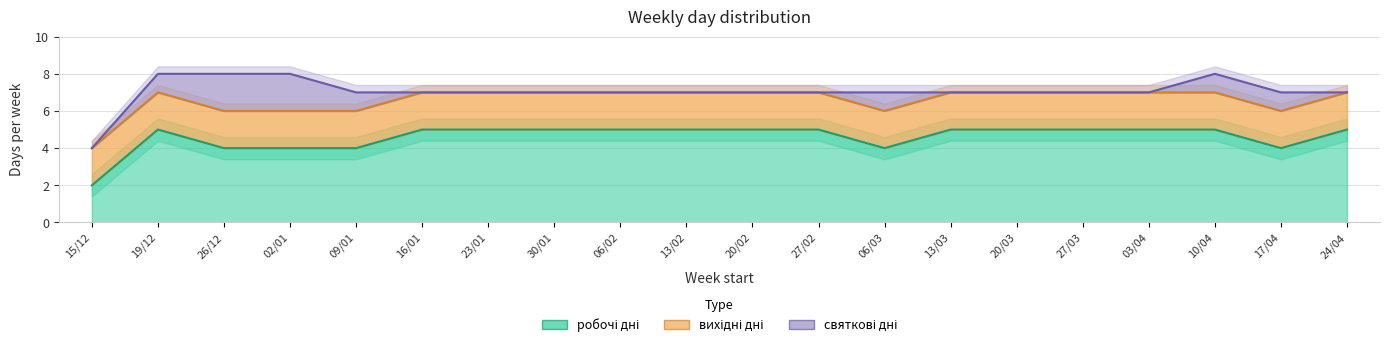

What are all the series names shown in the legend?

робочі дні, вихідні дні, святкові дні